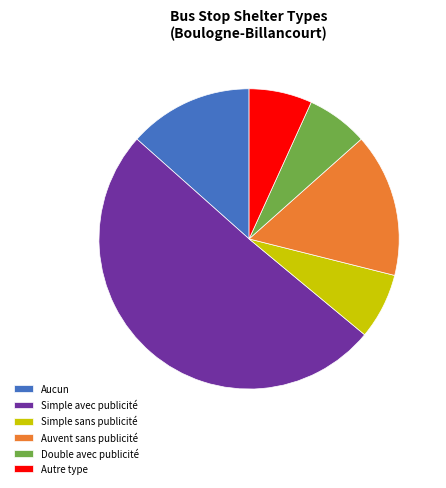

Count the number of slices in the pie.

6